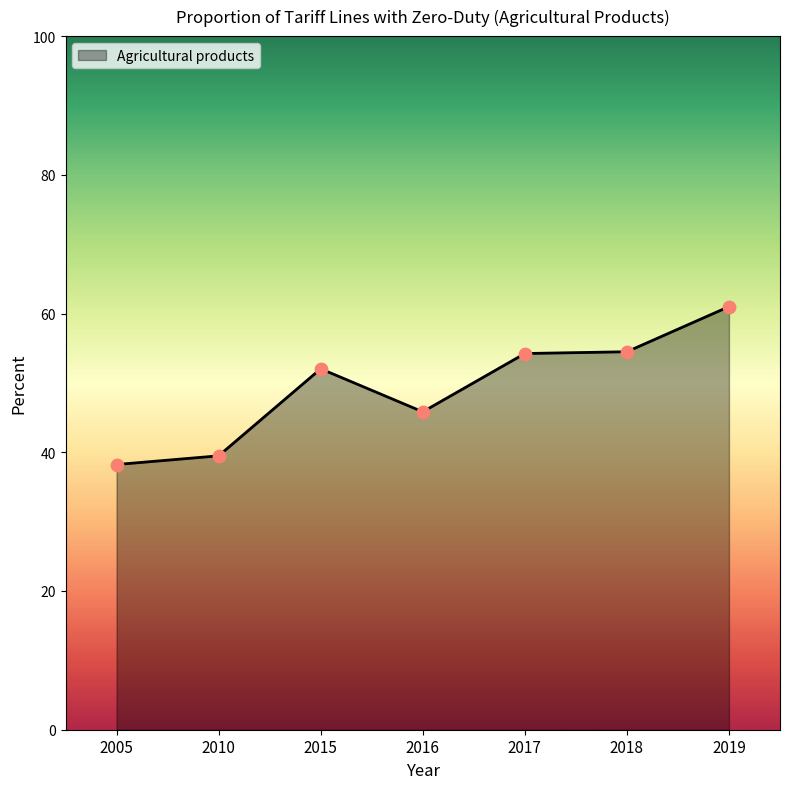

Between 2016 and 2010, which is larger?

2016